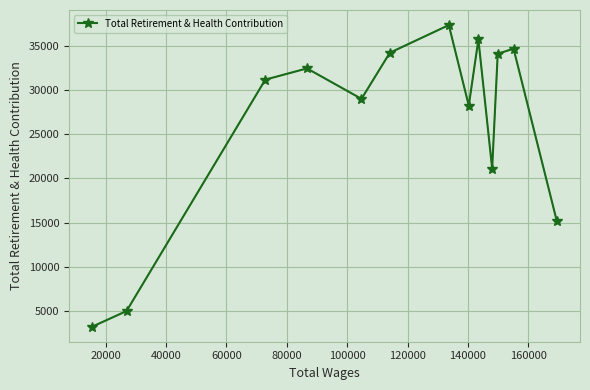

How many interior local valleys (lower than both neighbors) does the data have?

3